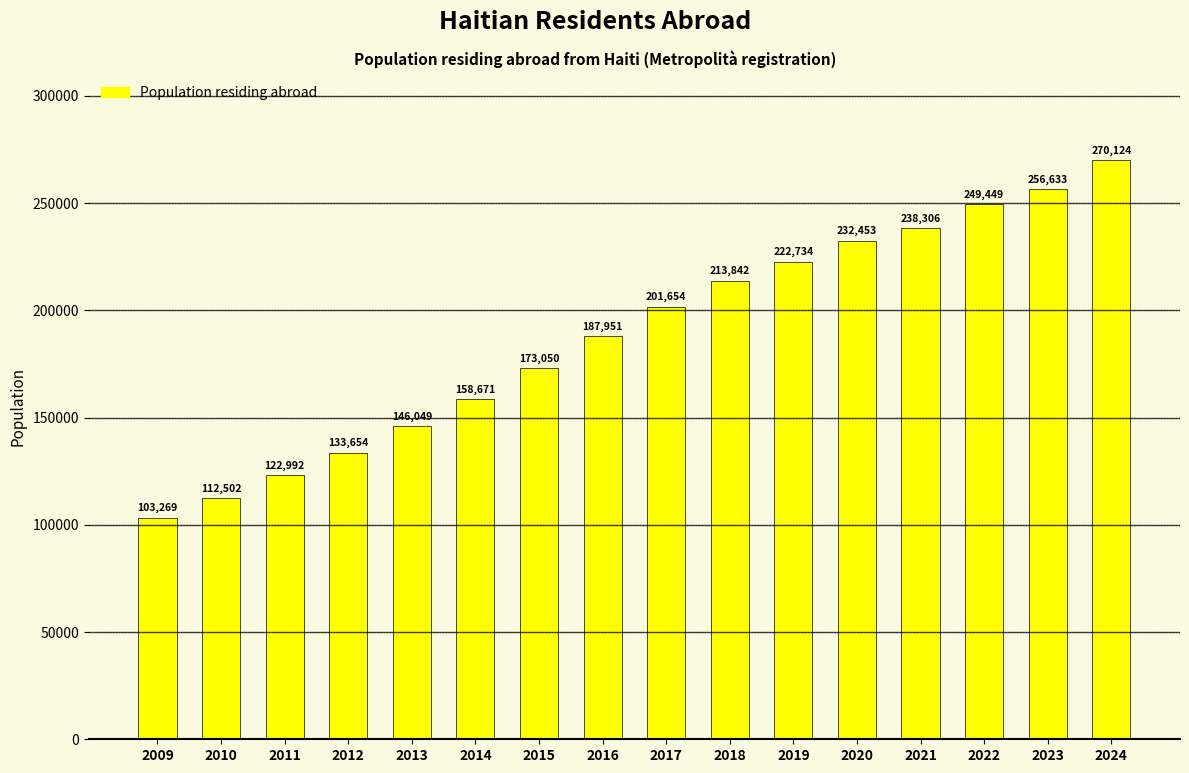

True or false: the data shows 89727 at 2019.

False